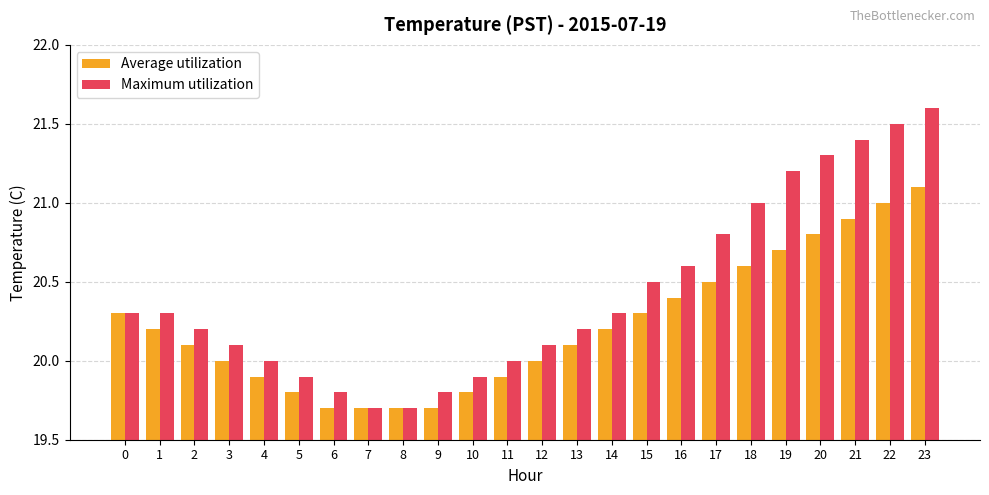

Which series has the largest total across all categories?

Maximum utilization